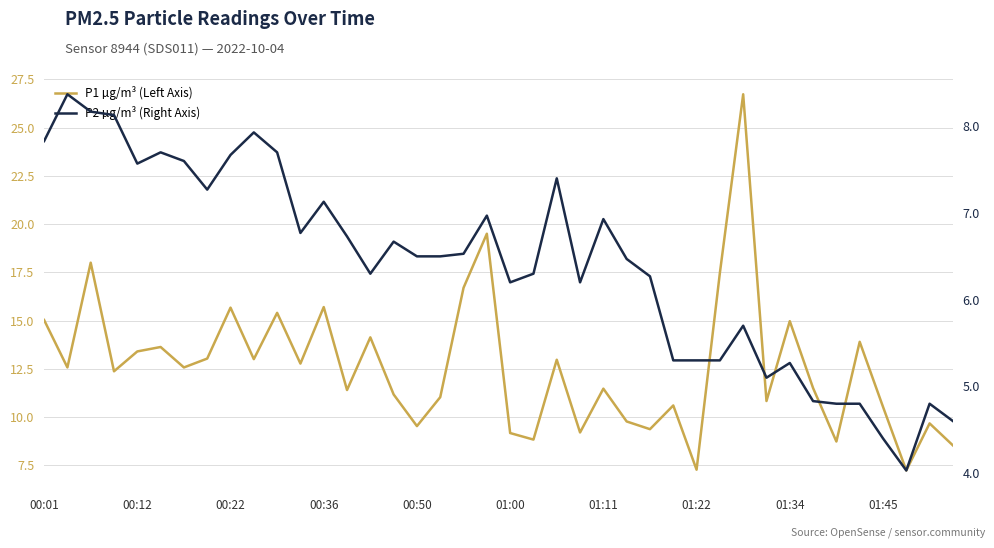

What is the greatest value displayed?

26.7